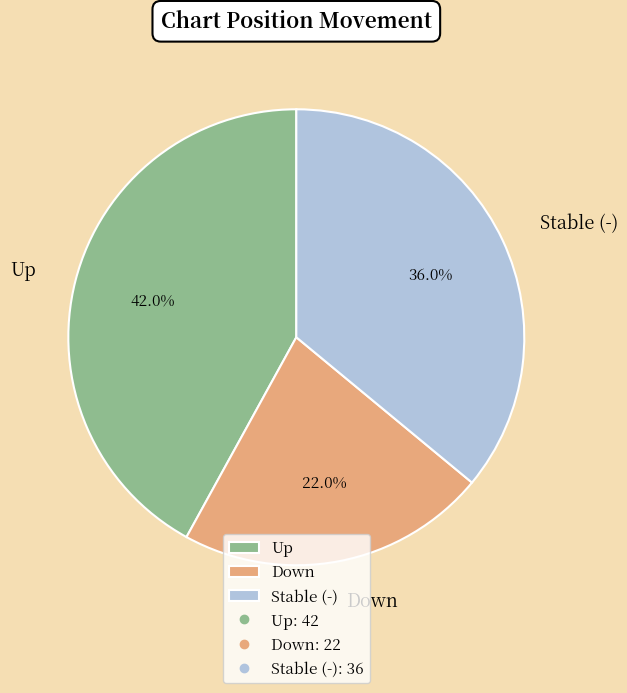

Between Down and Up, which is larger?

Up